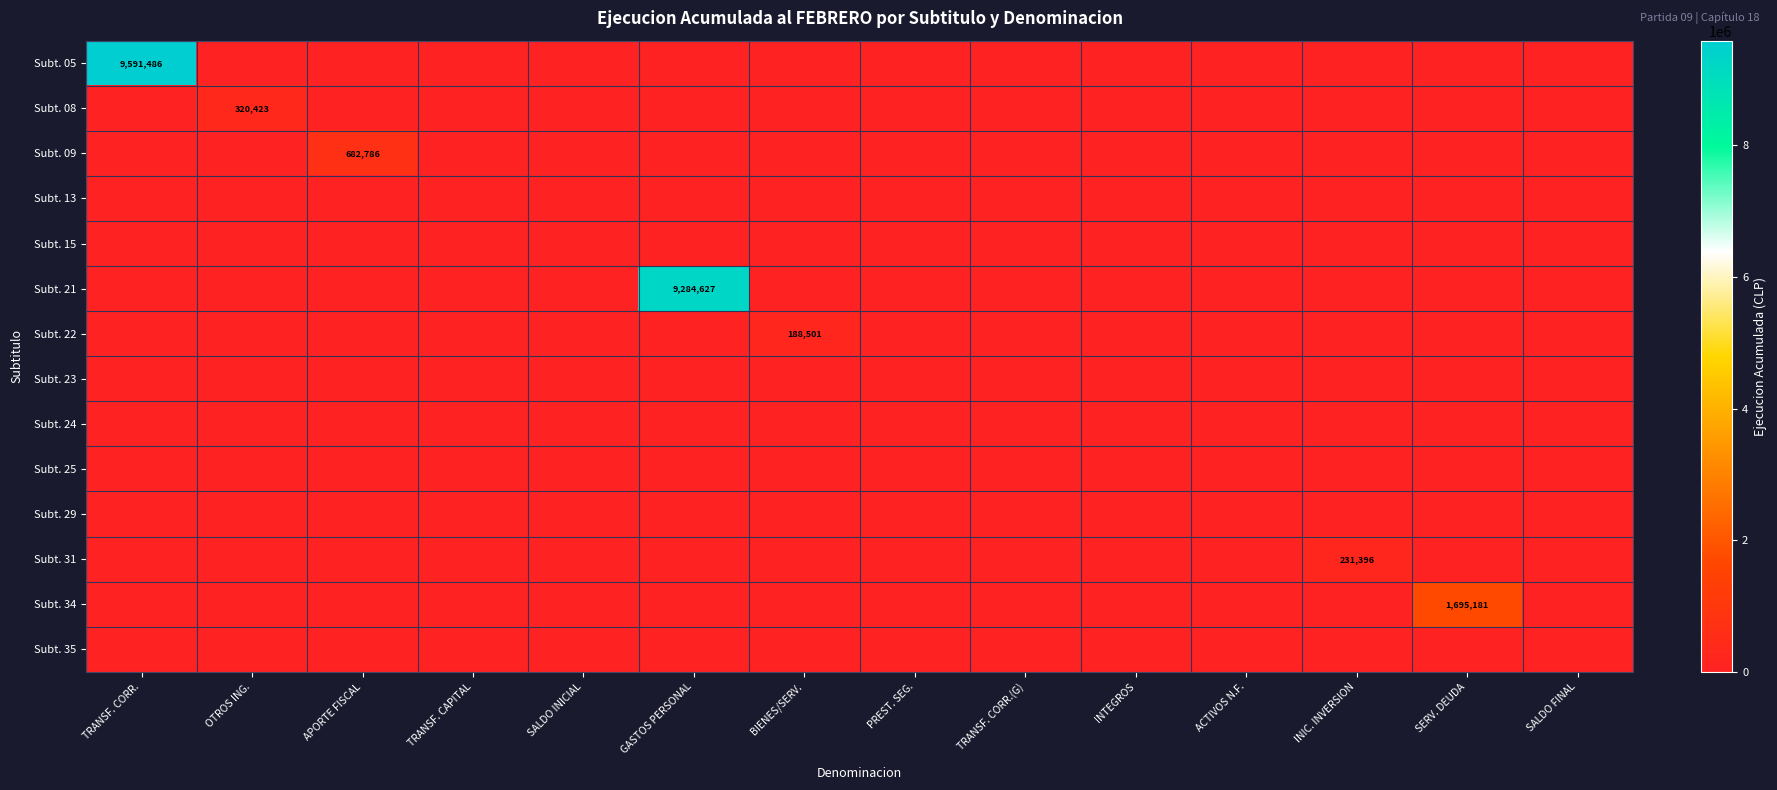

True or false: Subt. 21 has a value of 0 at APORTE FISCAL.

True